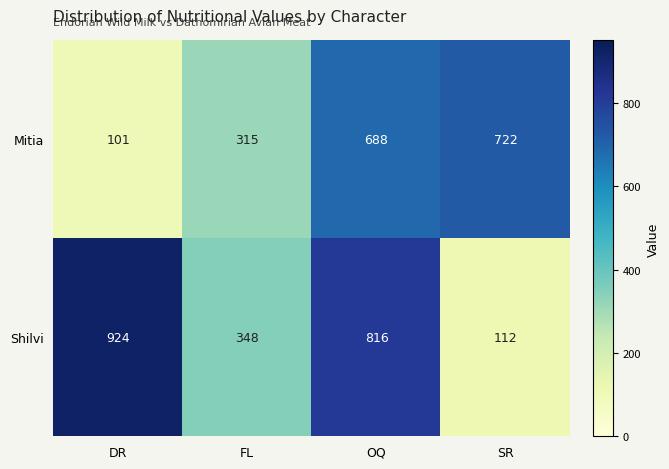

What is the difference between the highest and lowest values at DR?

823